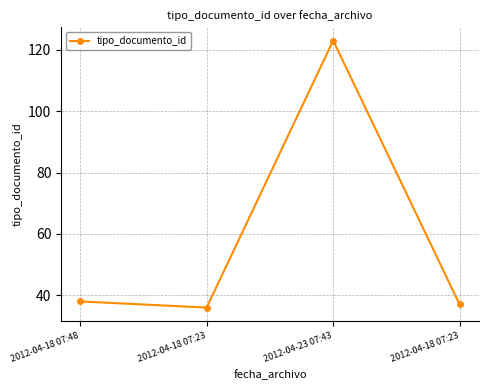

True or false: the data shows 37 at 2012-04-18 07:23.

True